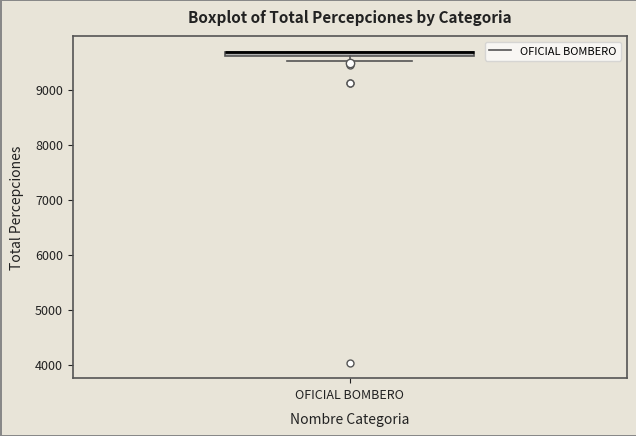

Where is the lower edge of the box for OFICIAL BOMBERO on the y-axis? The values are not printed on the chart, so give them approximately, as read against the axis.

9600